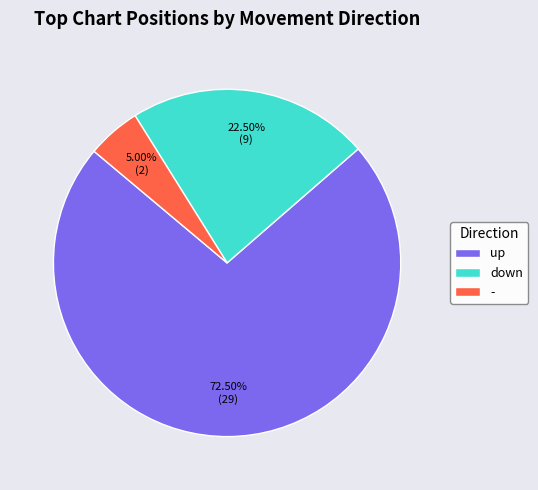

Which slice represents more than half of the pie?

up